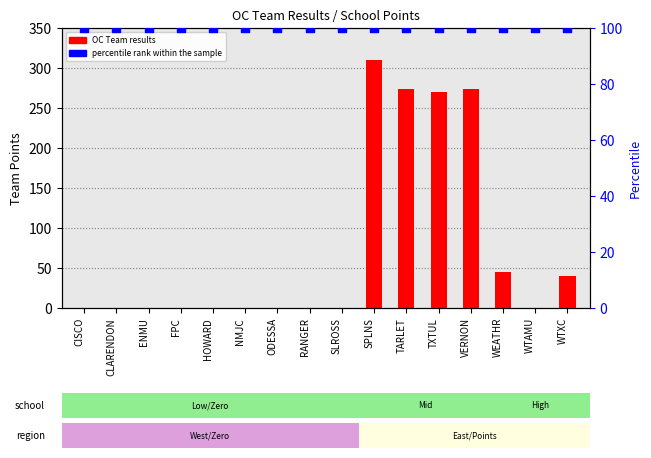

What are all the series names shown in the legend?

OC Team results, percentile rank within the sample